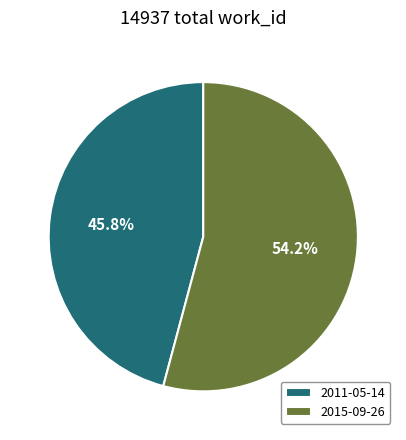

Is it true that 2011-05-14 is 57% of the pie?

False